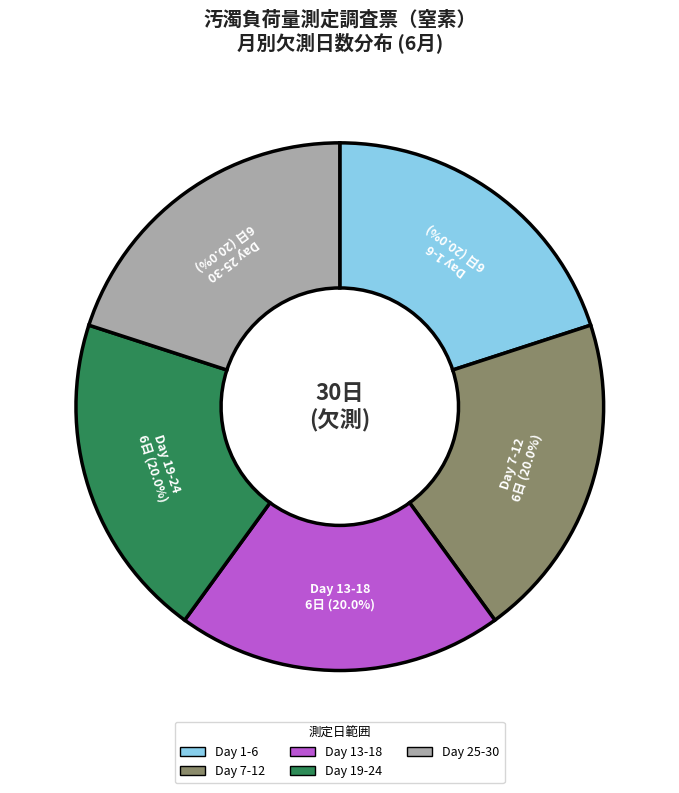

Is there any slice that represents more than half of the pie?

No